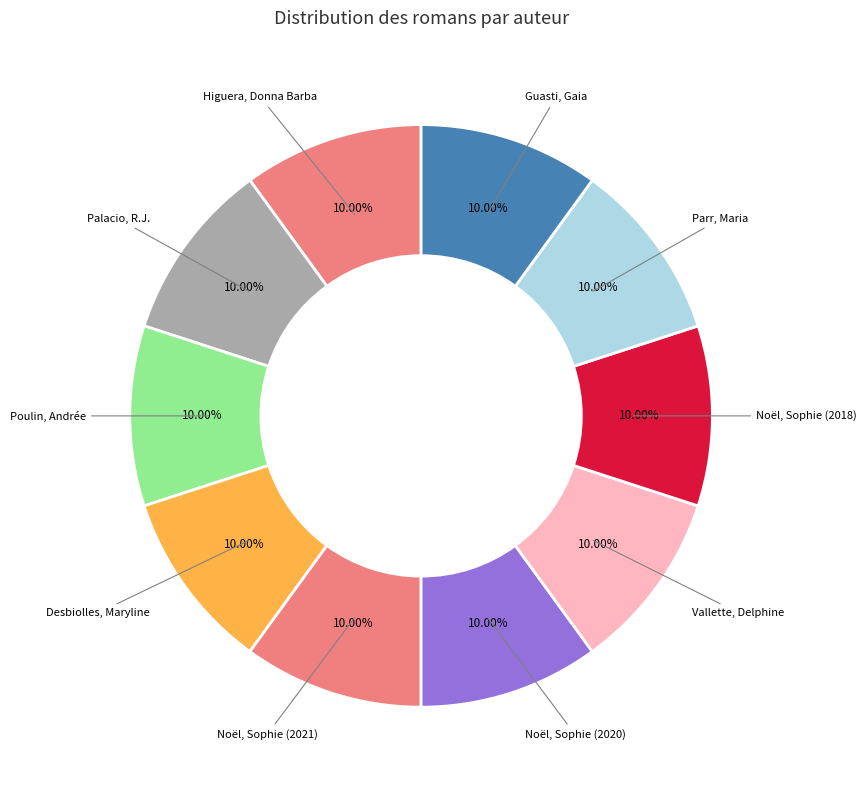

Which slice is the smallest?

Parr, Maria